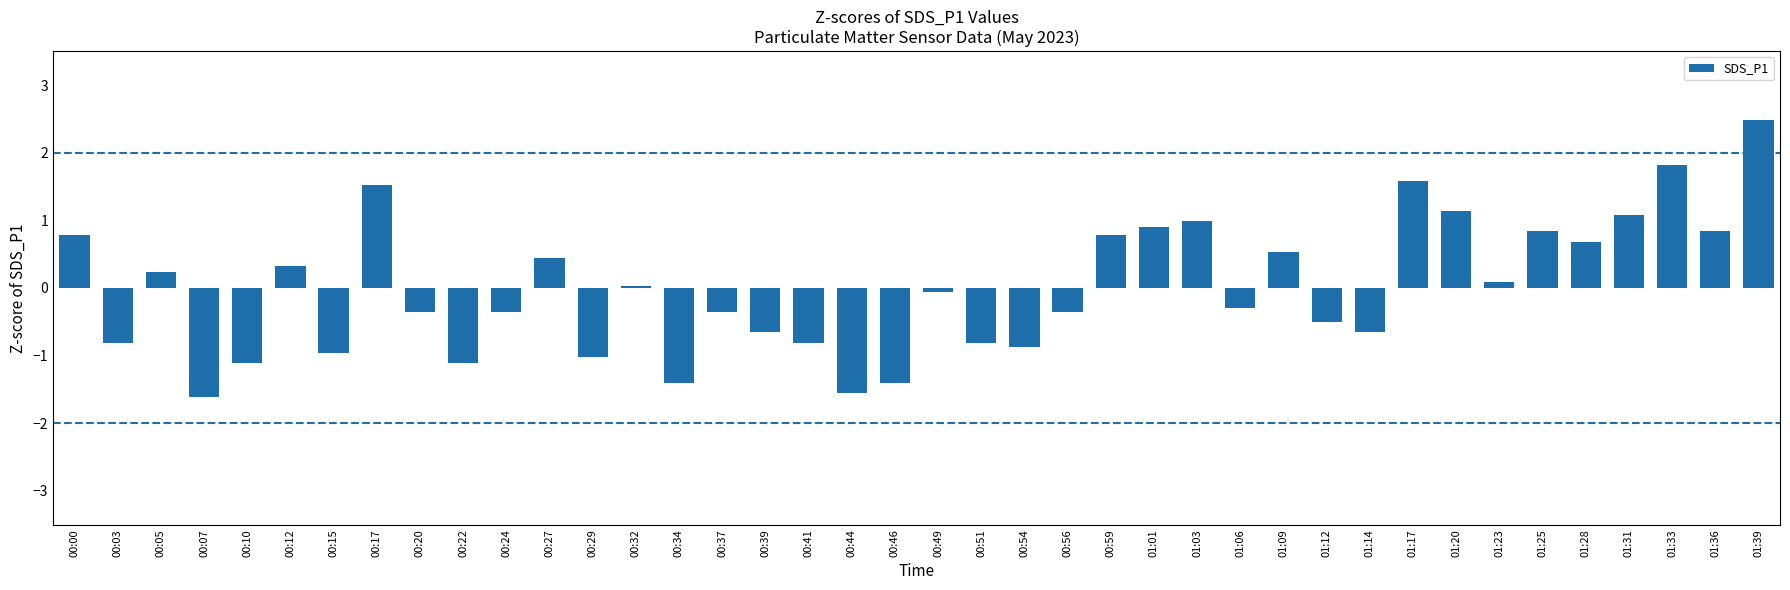

What is the change in value from 01:06 to 01:39?

+2.8